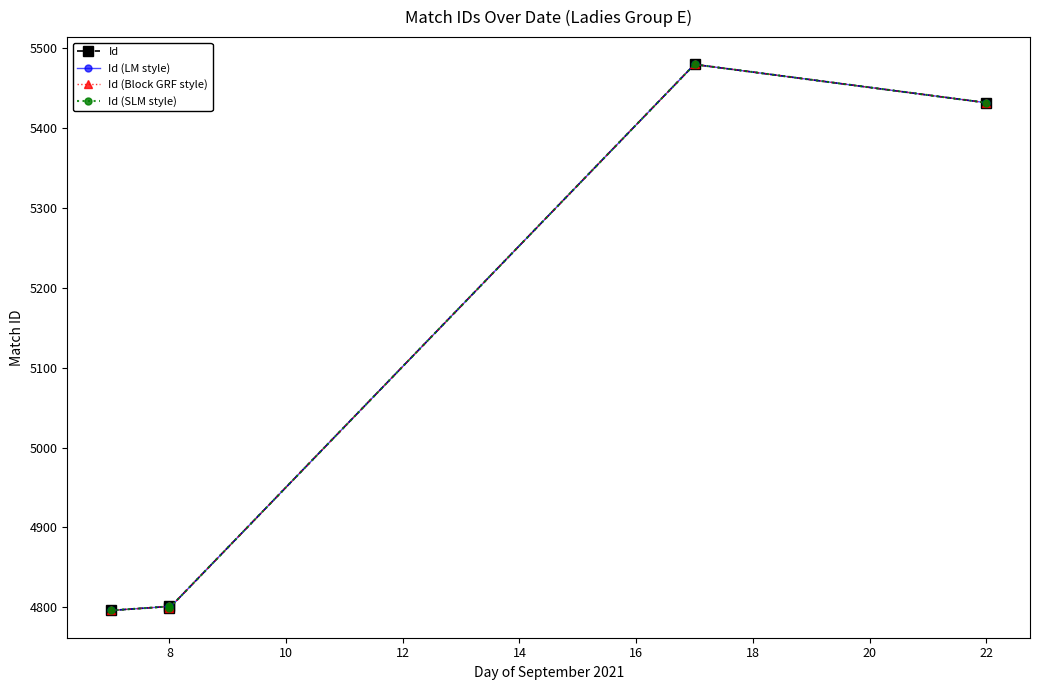

What is the total value across all series at 12?

21920